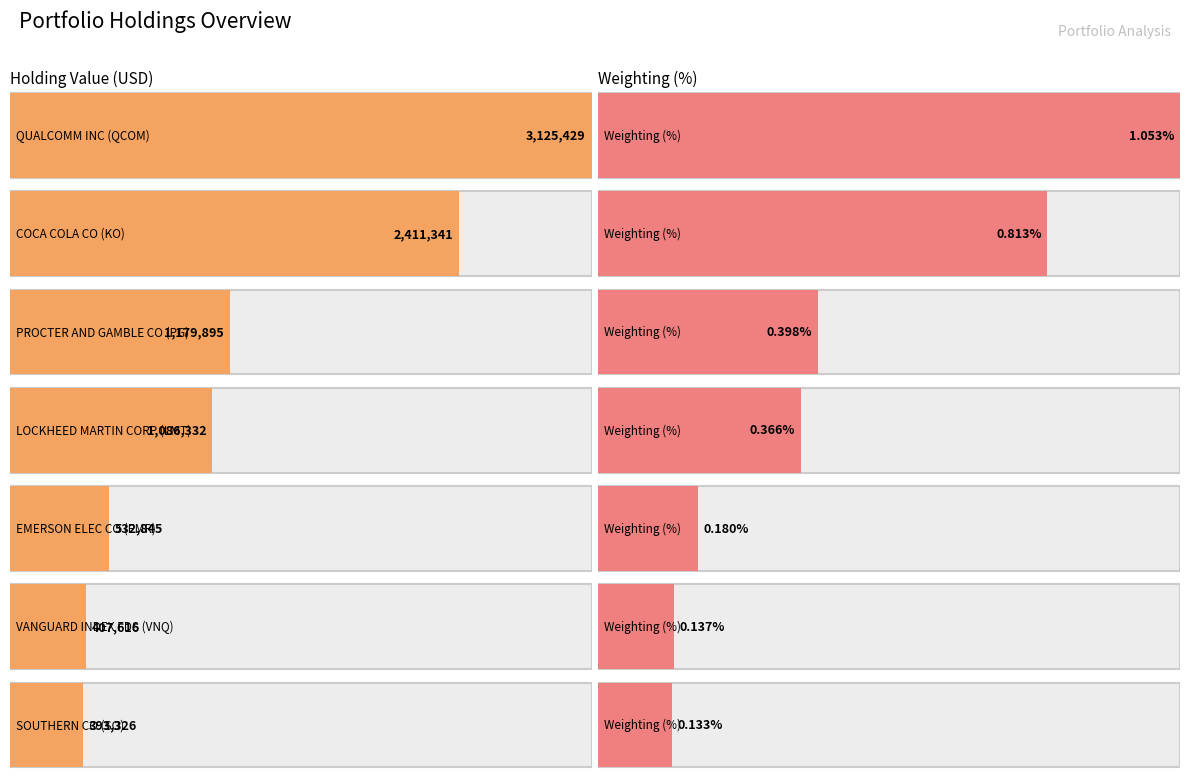

What is the sum of all values?

9136784